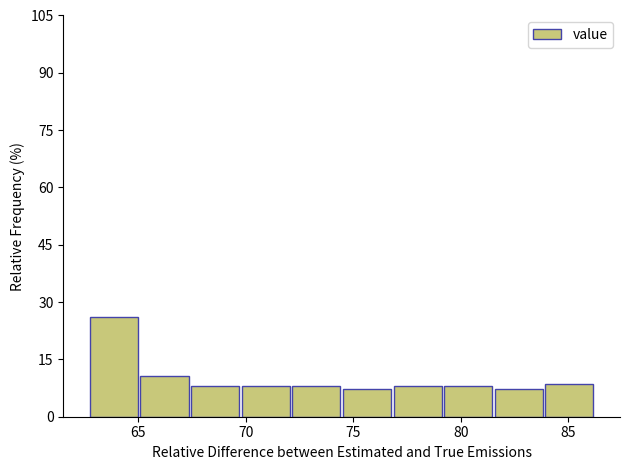

Reading left to right, list every bar in this chart as the range it spans on the x-axis followed by its height. Neither the bar edges nor the heights are printed on the chart, so give them approximately, as read against the axes.

62.5 to 65.0: 26
65.0 to 67.5: 10
67.5 to 70.0: 8
70.0 to 72.0: 8
72.0 to 74.5: 8
74.5 to 77.0: 8
77.0 to 79.0: 8
79.0 to 81.5: 8
81.5 to 84.0: 8
84.0 to 86.0: 8